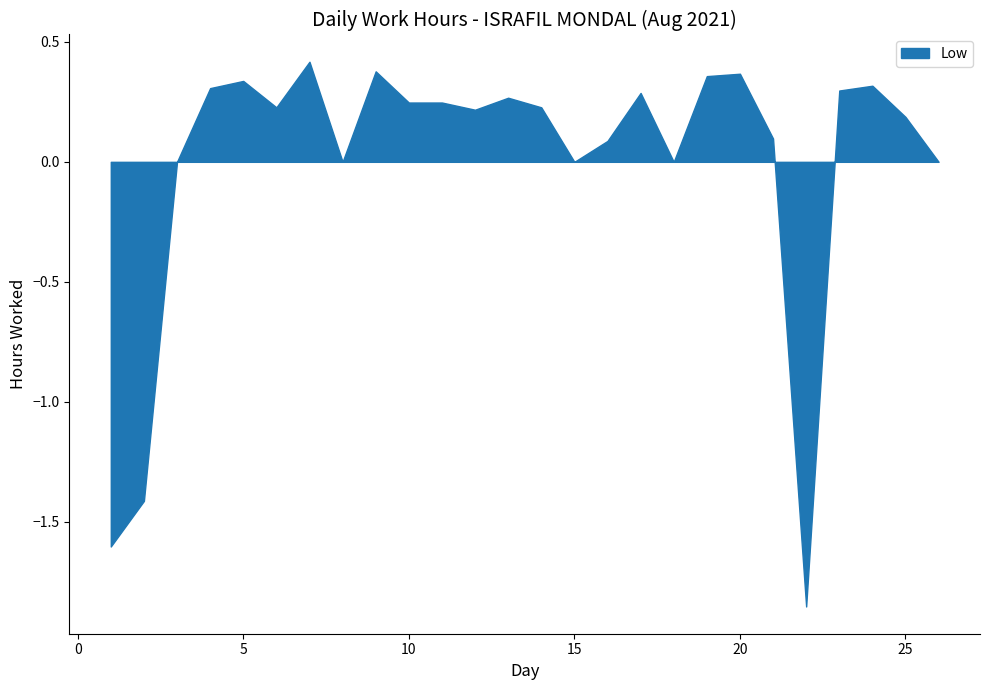

Is it true that the value at 2 is 15.0?

False